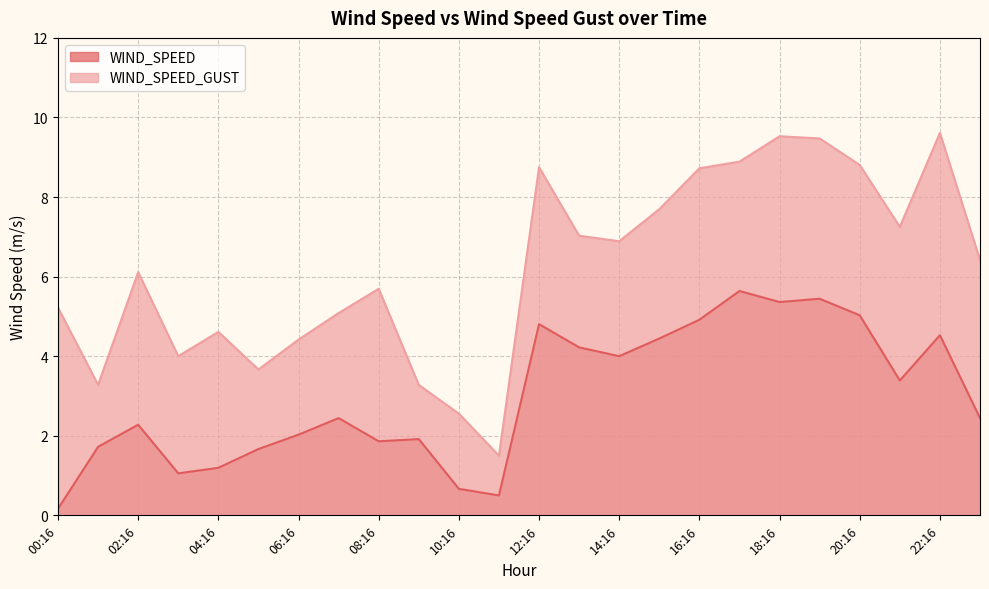

Is it true that WIND_SPEED_GUST equals 1.7 at 23:16?

False